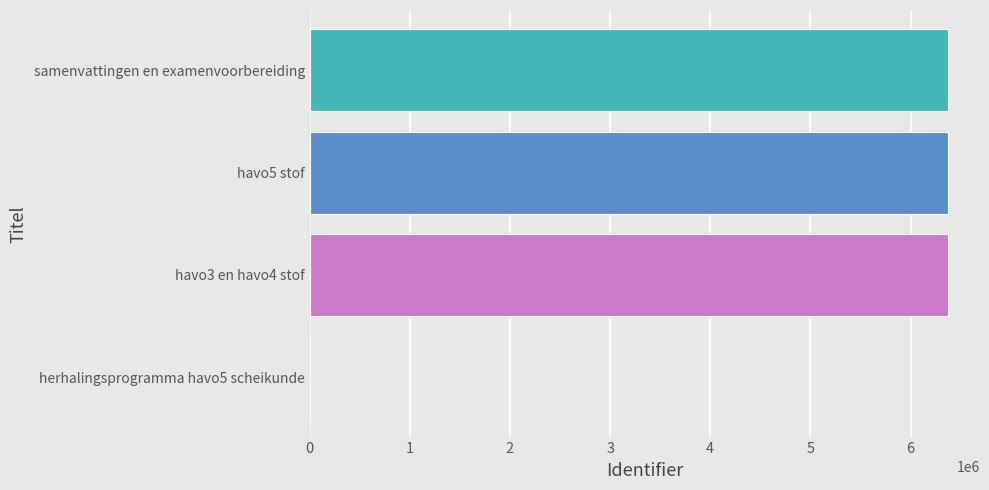

The value at samenvattingen en examenvoorbereiding is 6374705. True or false?

True